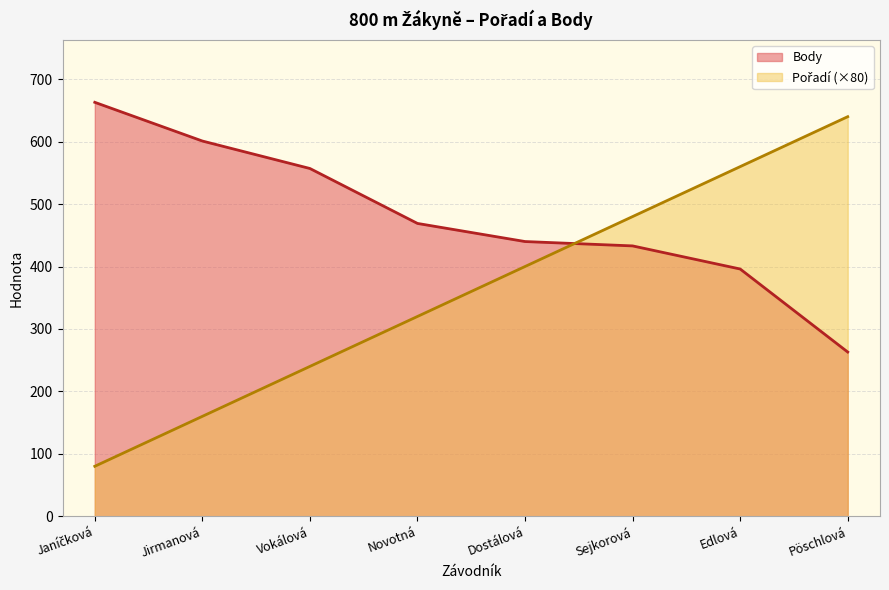

What is the spread (max minus min) of values at Novotná?

149